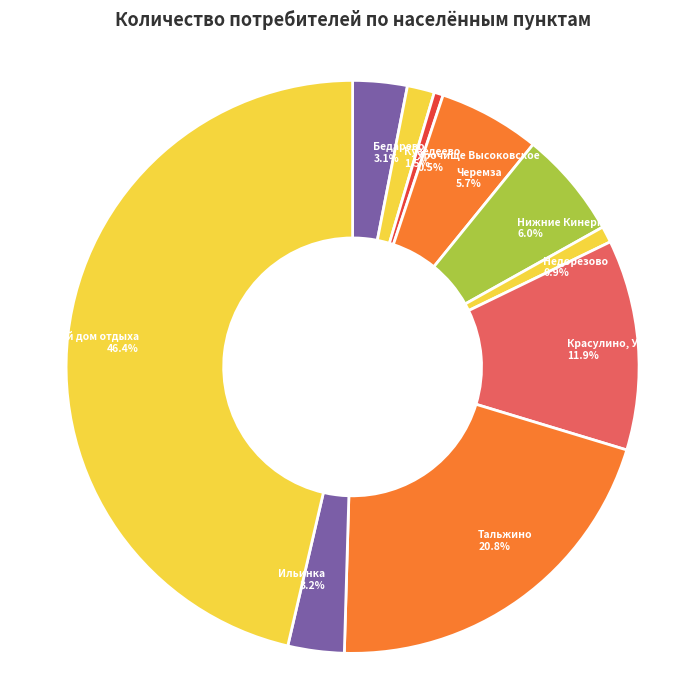

Between Красулино, Успенка and Таргайский дом отдыха, which is larger?

Таргайский дом отдыха